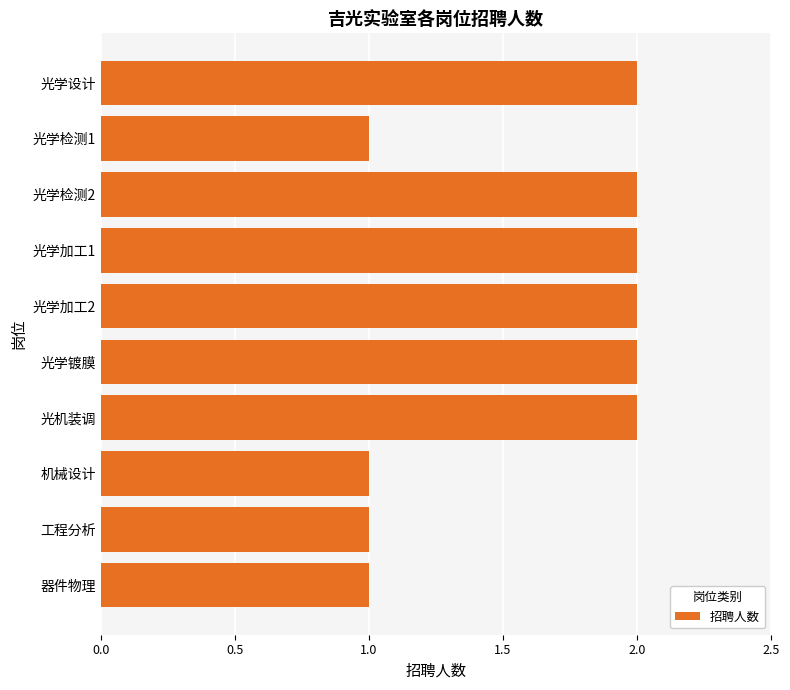

Reading top to bottom, transcribe all the data shown in this chart.

2	1	2	2	2	2	2	1	1	1